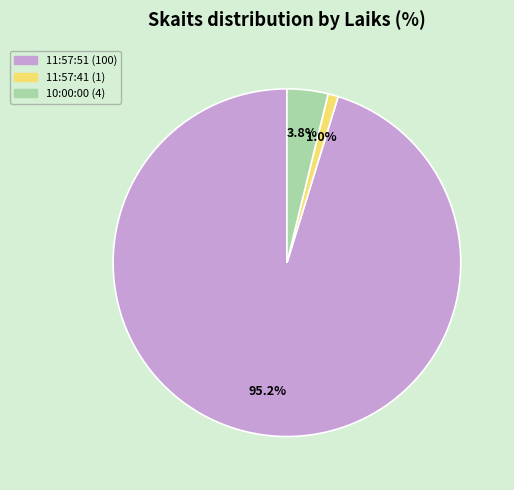

Between 10:00:00 and 11:57:51, which is larger?

11:57:51